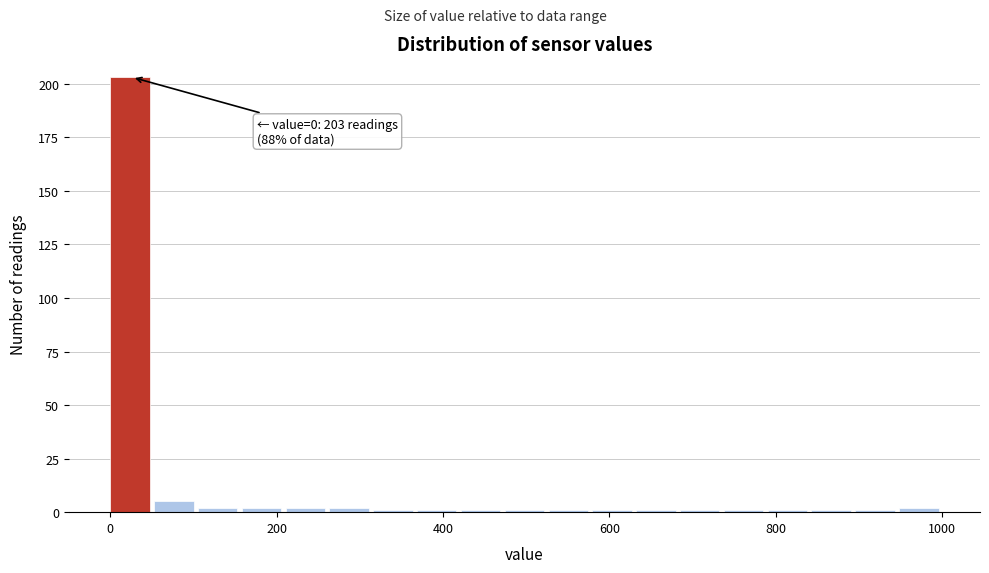

Read against the x-axis, roughly where is the centre of the tallest bar?

20